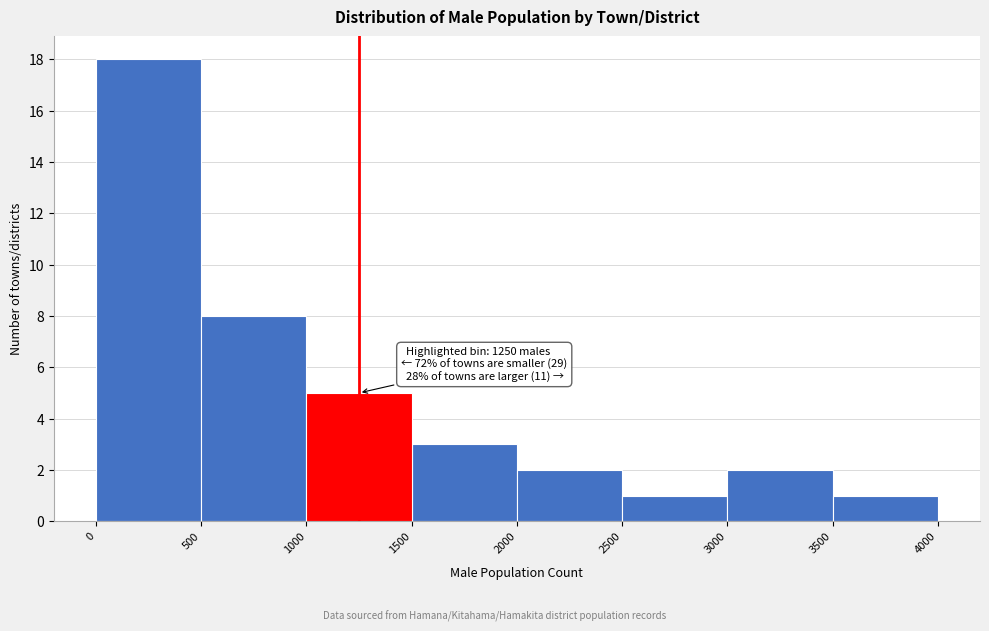

Over which range of the x-axis is the bar tallest?

0 to 500